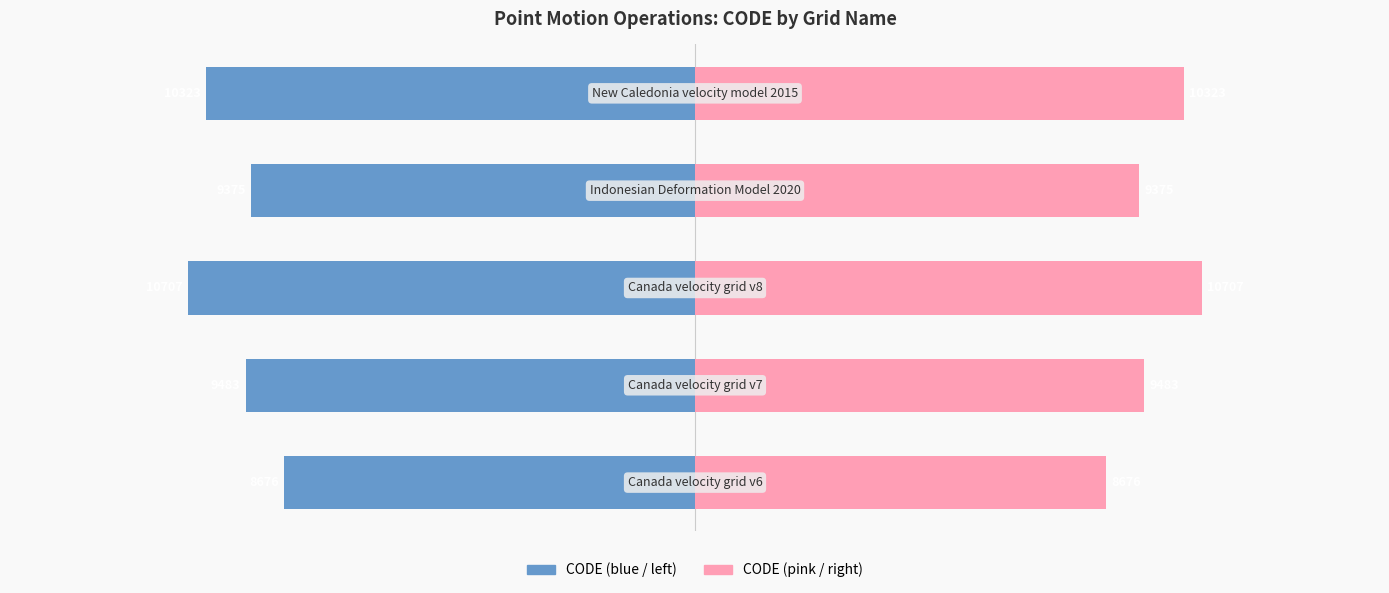

The value of CODE (right) at 4 is 10323. True or false?

True